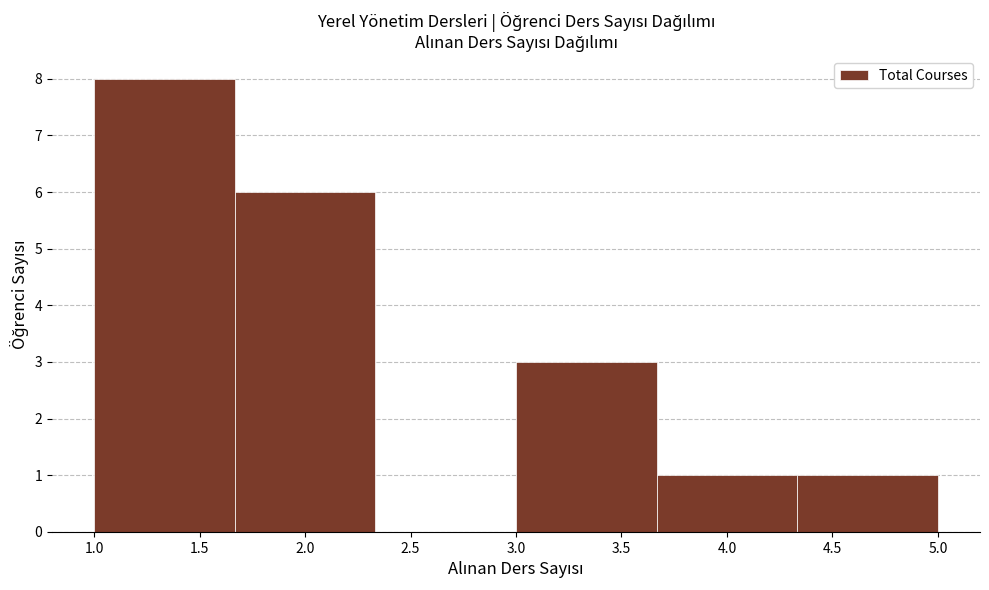

How tall is the bar that spans 4.35 to 5.00 on the x-axis? Neither the bar edges nor the heights are printed on the chart, so give them approximately, as read against the axes.

1